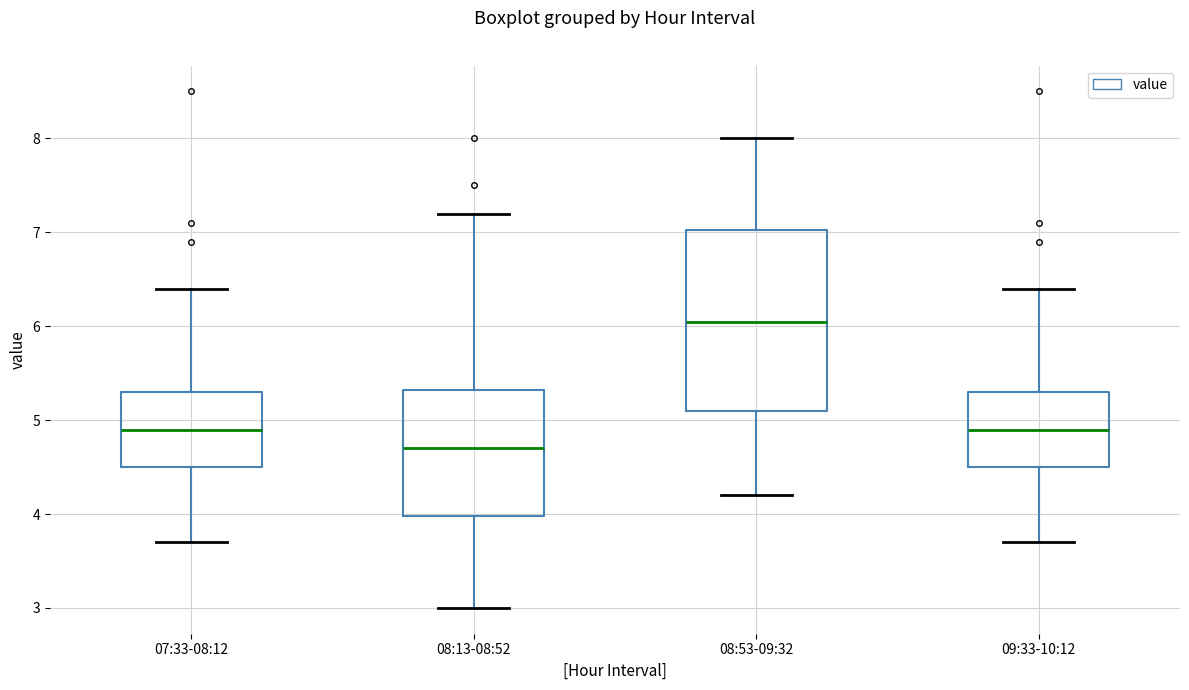

Reading left to right, transcribe this box plot: for each box, give where its median line is, the range the box spans, and where its two whiskers end, as read against the y-axis. The values are not printed on the chart, so give them approximately, as read against the axis.

07:33-08:12: median 4.9, box 4.5 to 5.3, whiskers 3.7 to 6.4
08:13-08:52: median 4.7, box 4.0 to 5.3, whiskers 3.0 to 7.2
08:53-09:32: median 6.1, box 5.1 to 7.0, whiskers 4.2 to 8.0
09:33-10:12: median 4.9, box 4.5 to 5.3, whiskers 3.7 to 6.4